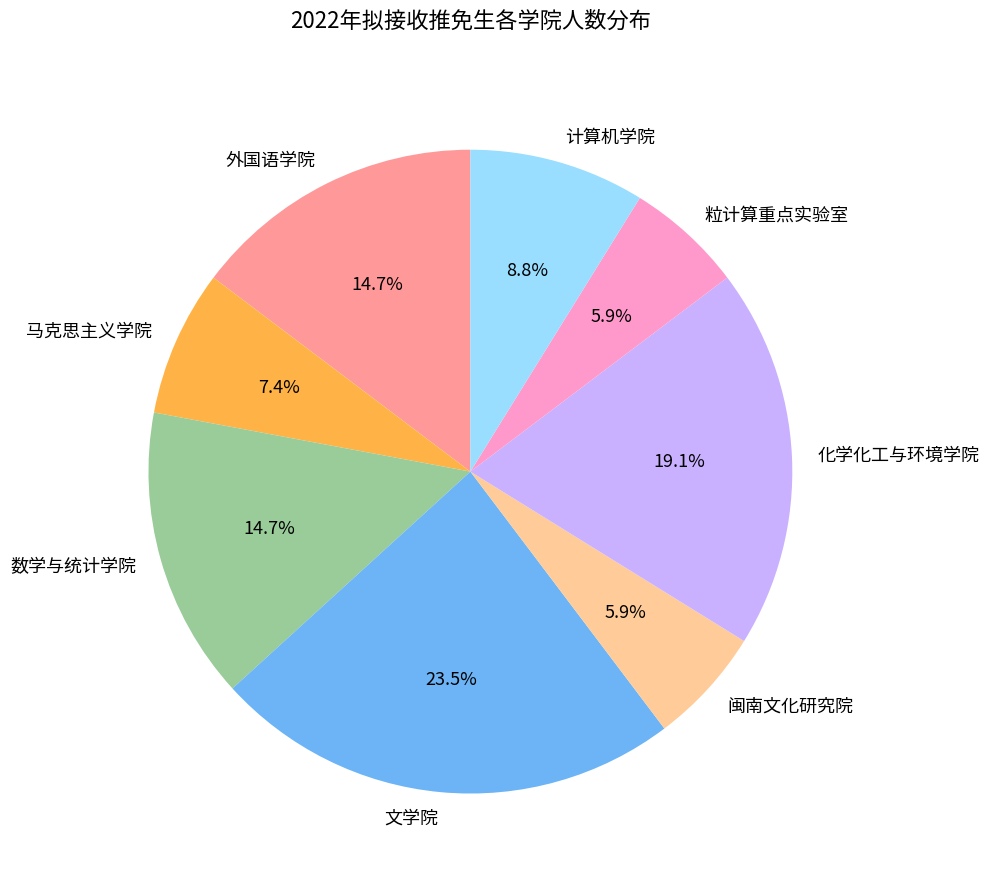

Between 计算机学院 and 化学化工与环境学院, which is larger?

化学化工与环境学院